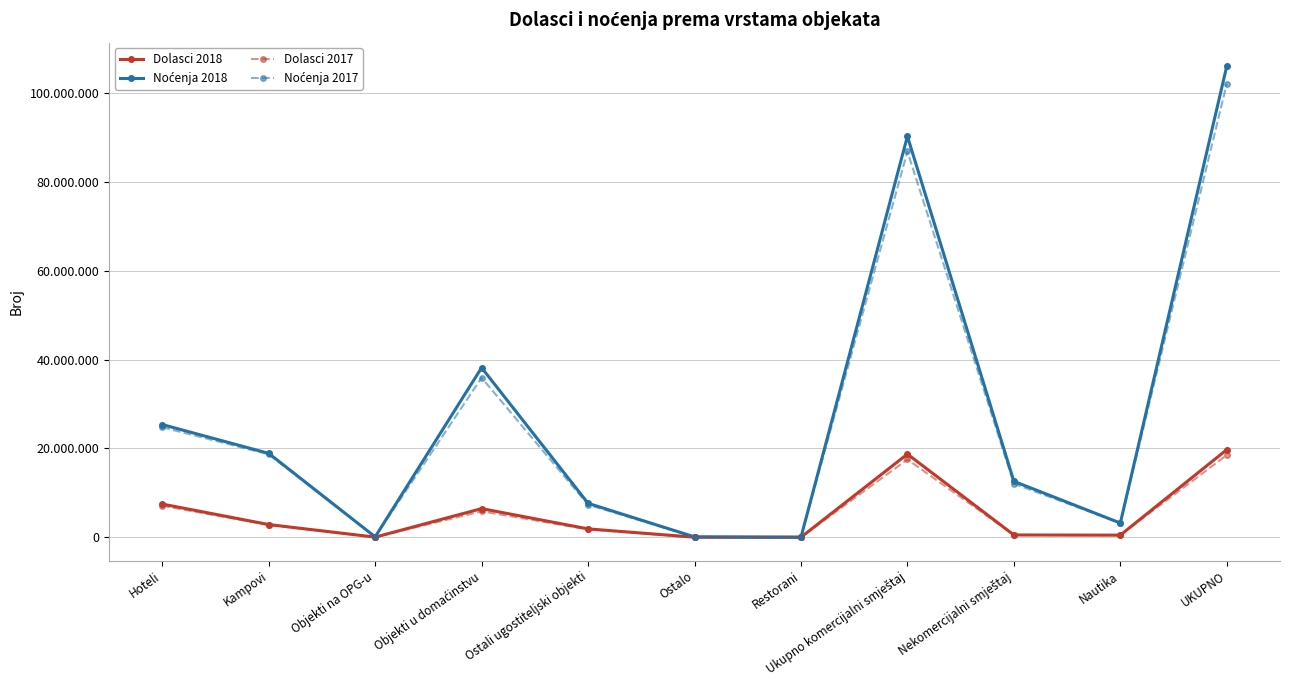

Is this an area chart (filled region under the line)?

No